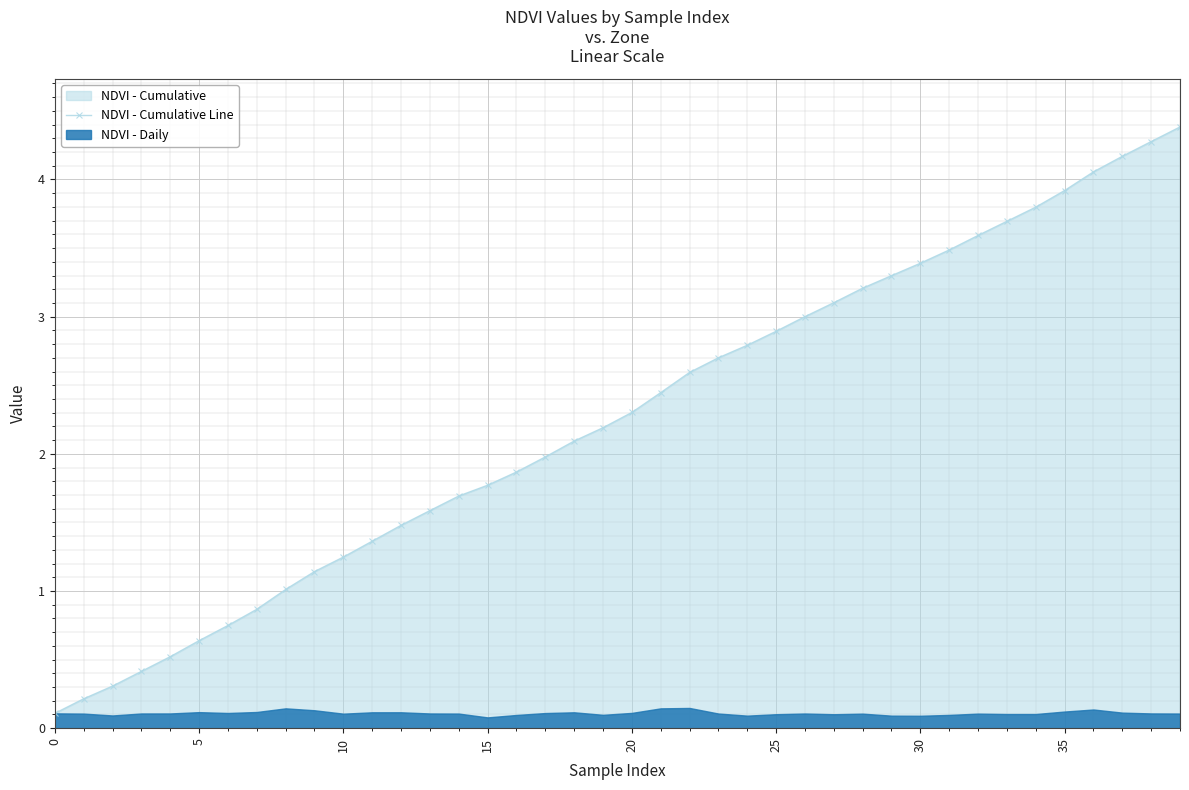

True or false: the data has more than 2 interior local peaks.

False